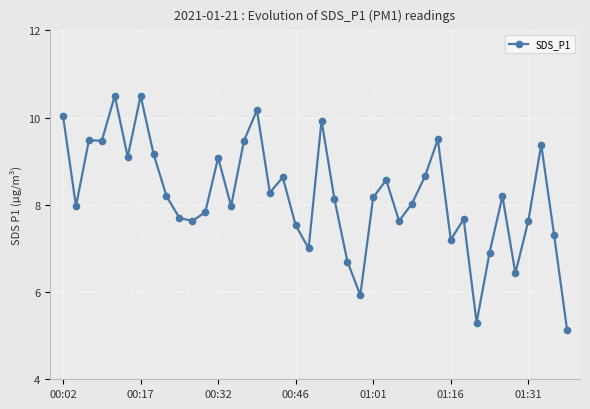

Does the chart display data point markers on the line(s)?

Yes